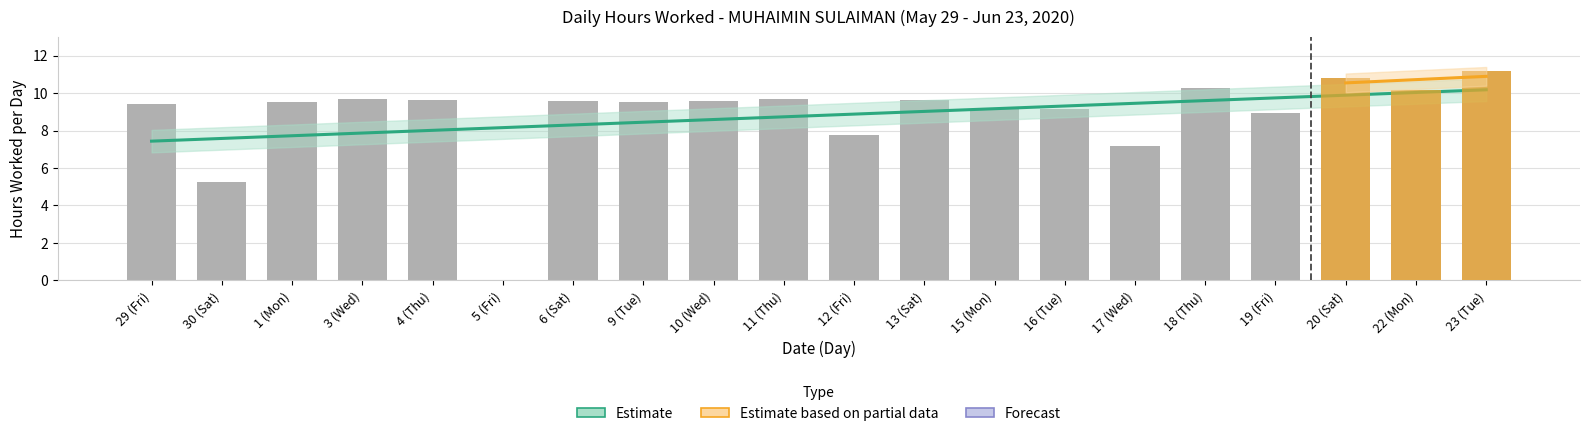

What is the difference between the maximum and minimum values?

11.2